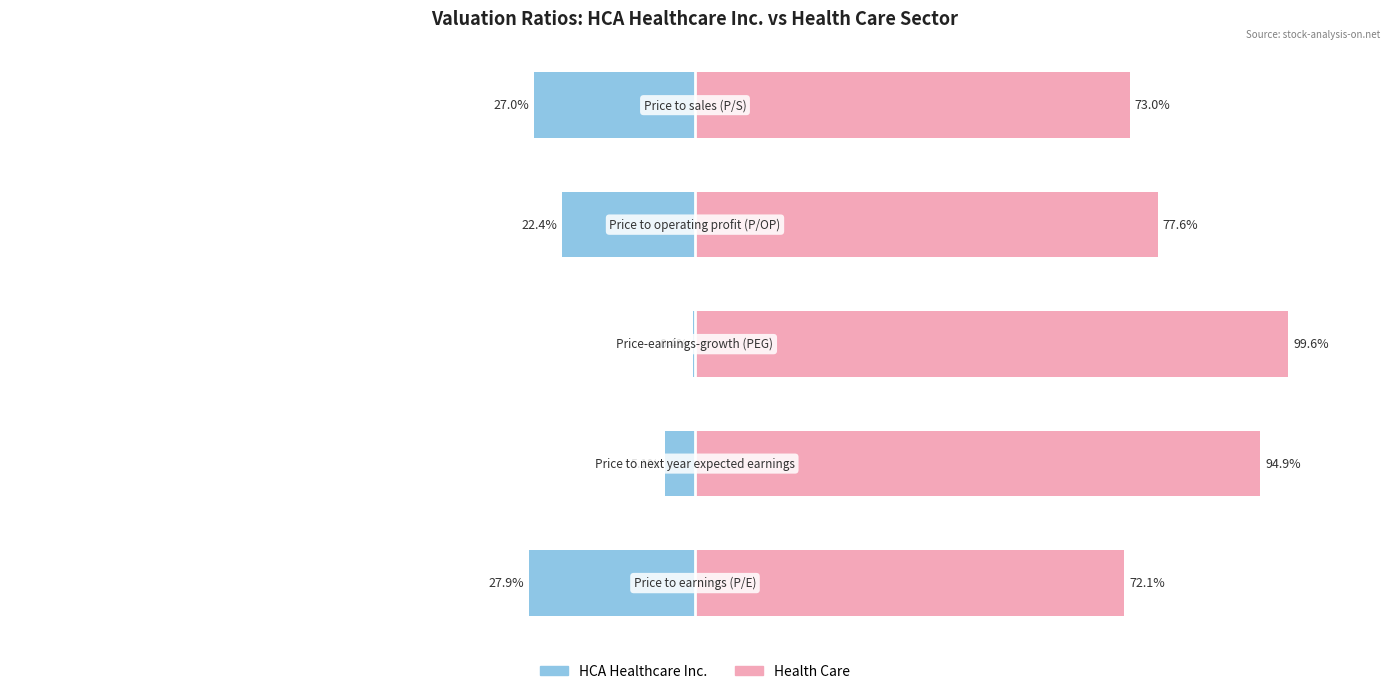

What is the minimum value shown in the chart?

-27.9